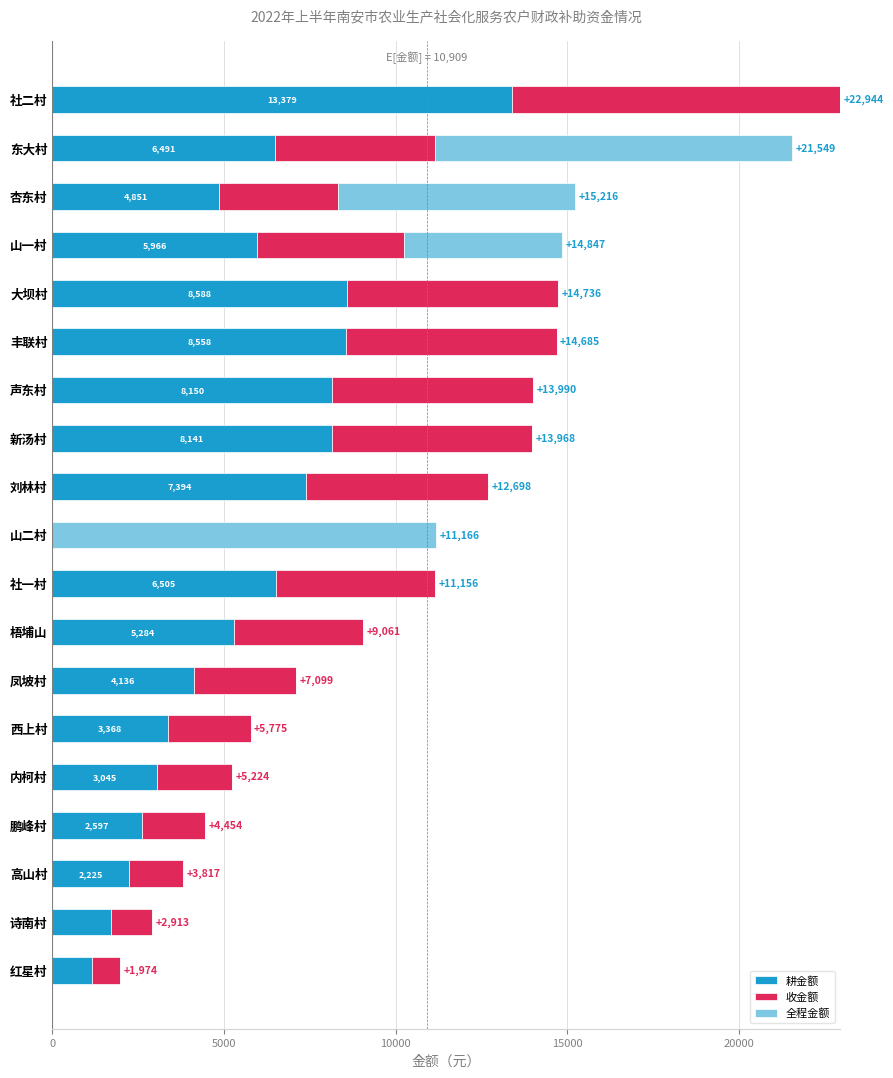

Count the number of categories in the chart.

19